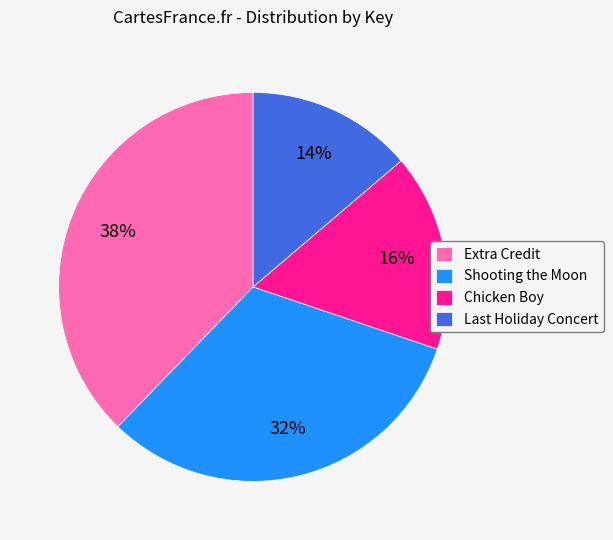

To the nearest percent, what portion does Extra Credit represent?

38%